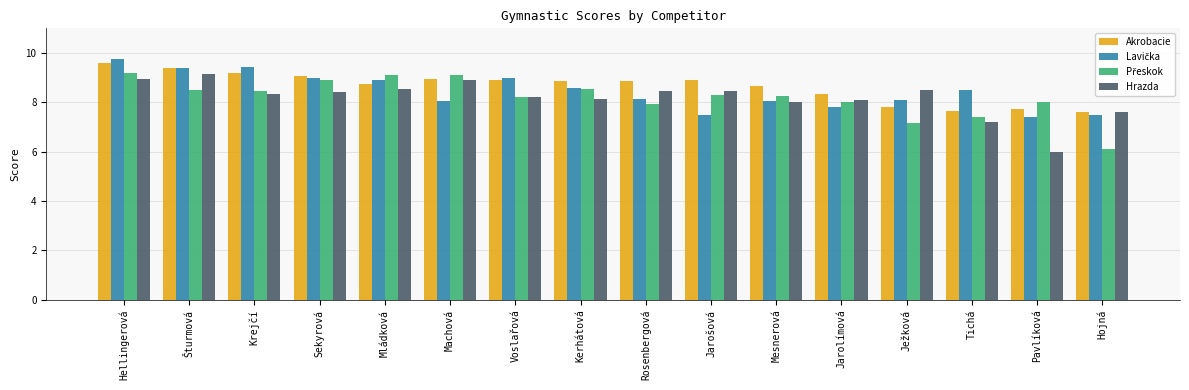

What is the difference between the highest and lowest values at Tichá?

1.3